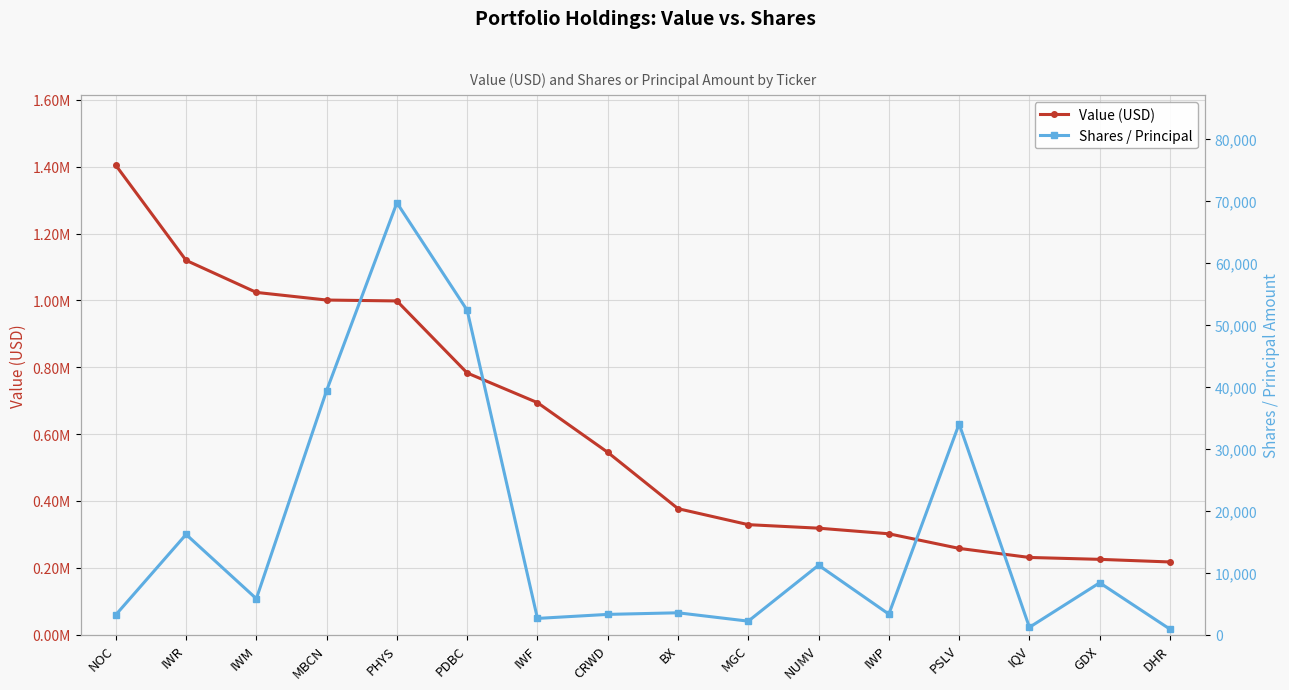

Reading left to right, transcribe all the data shown in this chart.

Value (USD): NOC=1404646	IWR=1120047	IWM=1024111	MBCN=1001256	PHYS=998508	PDBC=782932	IWF=694170	CRWD=545491	BX=376811	MGC=328950	NUMV=318433	IWP=301647	PSLV=257892	IQV=230788	GDX=225126	DHR=217290
Shares / Principal: NOC=3191	IWR=16173	IWM=5794	MBCN=39404	PHYS=69728	PDBC=52370	IWF=2609	CRWD=3259	BX=3517	MGC=2166	NUMV=11200	IWP=3302	PSLV=34022	IQV=1173	GDX=8365	DHR=875